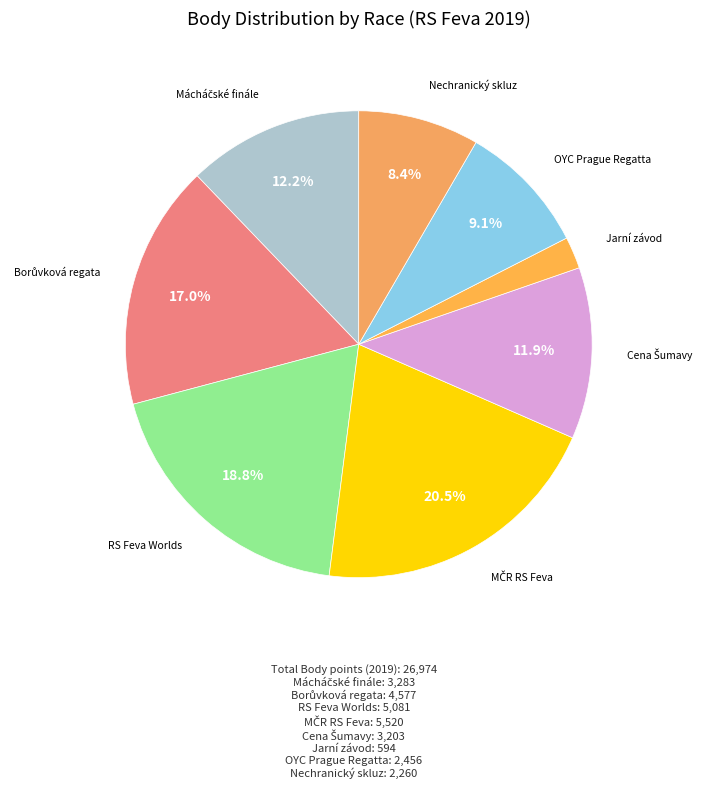

What is the smallest slice in the pie chart?

Jarní závod